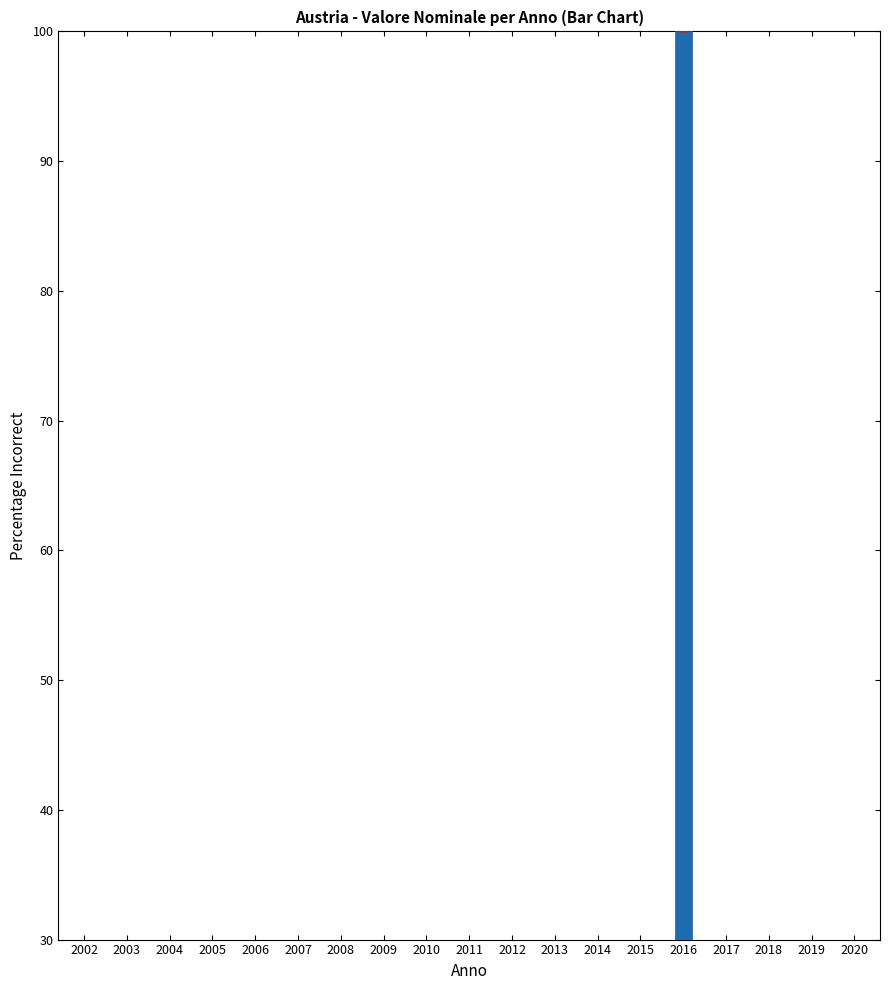

How many bars are there in total?

19